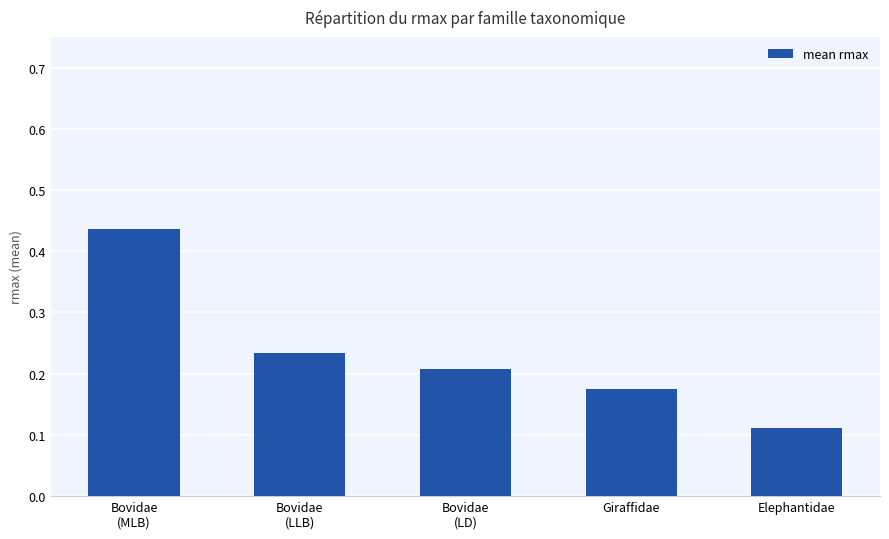

What is the sum of all values?

1.2